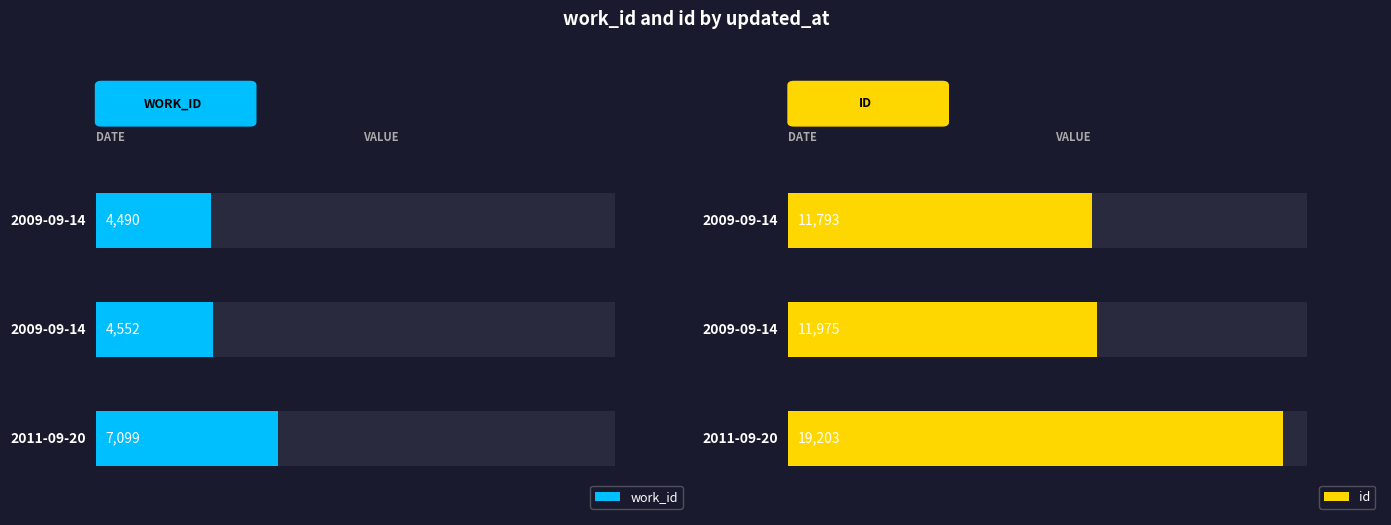

How many data points in id are less than 11975?

1